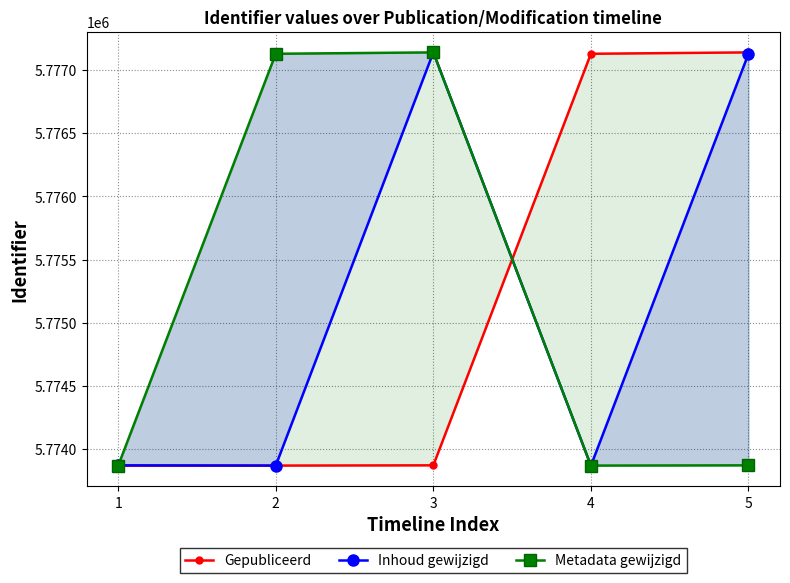

At which category does Metadata gewijzigd reach its first local valley?

4